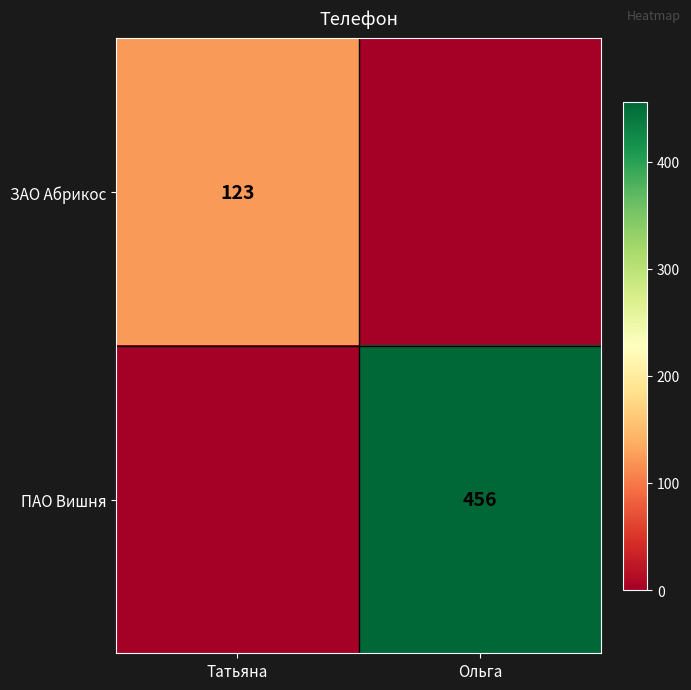

Is it true that ЗАО Абрикос equals 85 at Татьяна?

False